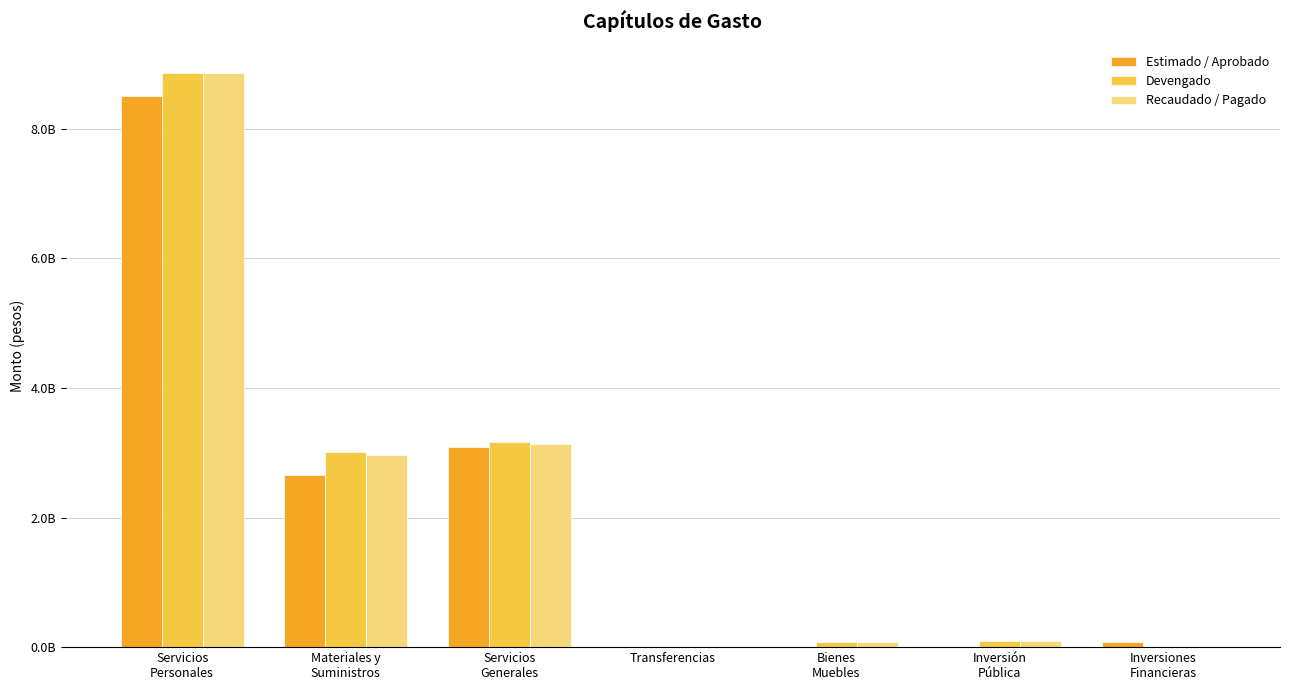

At how many categories does at least one series exceed 6695469143?

1